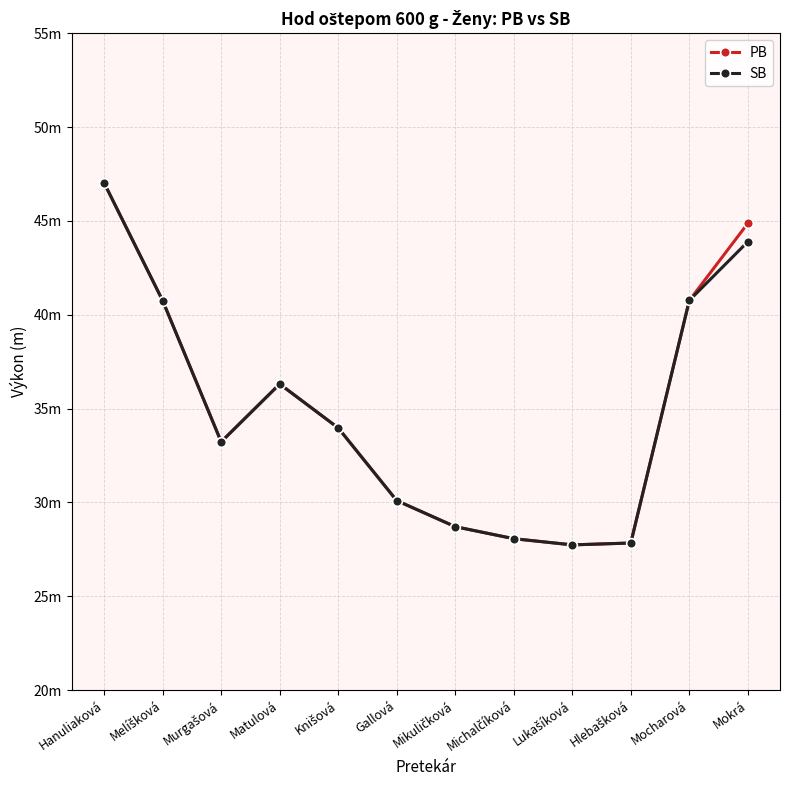

What is the highest value of the PB series?

47.0